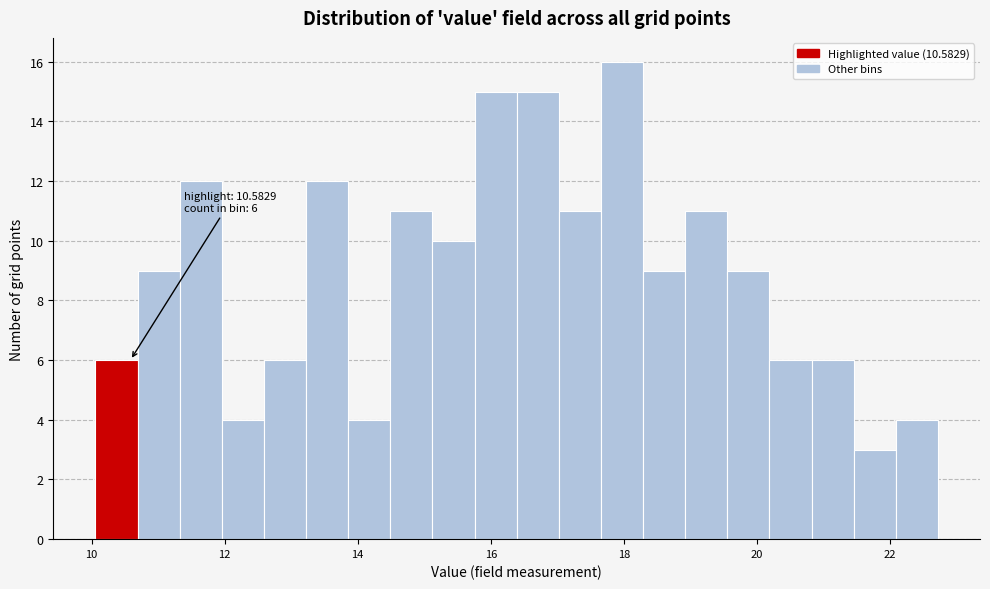

Read against the x-axis, roughly where is the centre of the tallest bar?

18.0